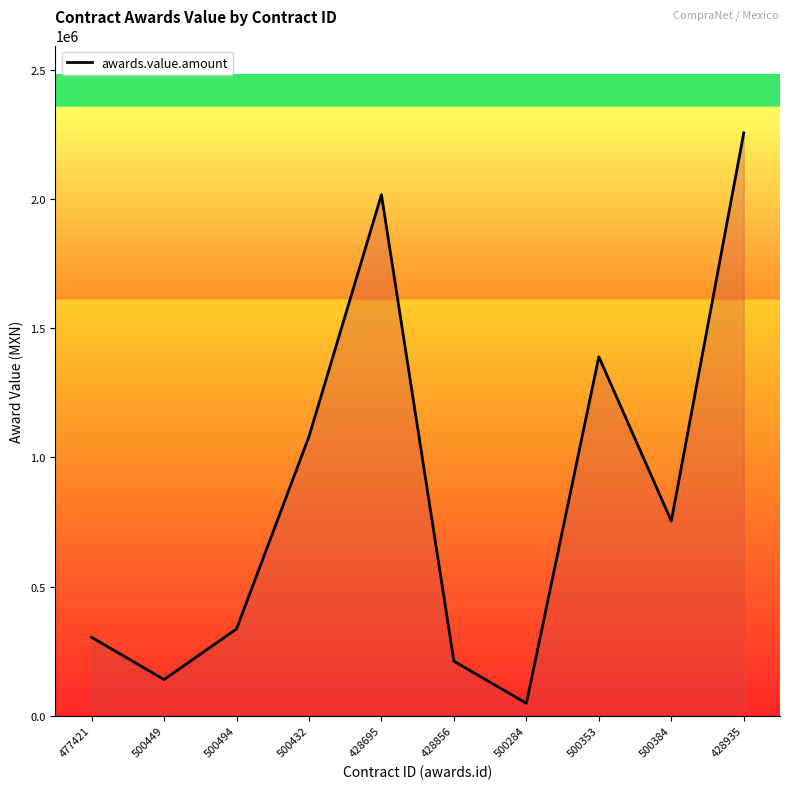

Rank the categories by value from highest to lowest.

428935, 428695, 500353, 500432, 500384, 500494, 477421, 428856, 500449, 500284